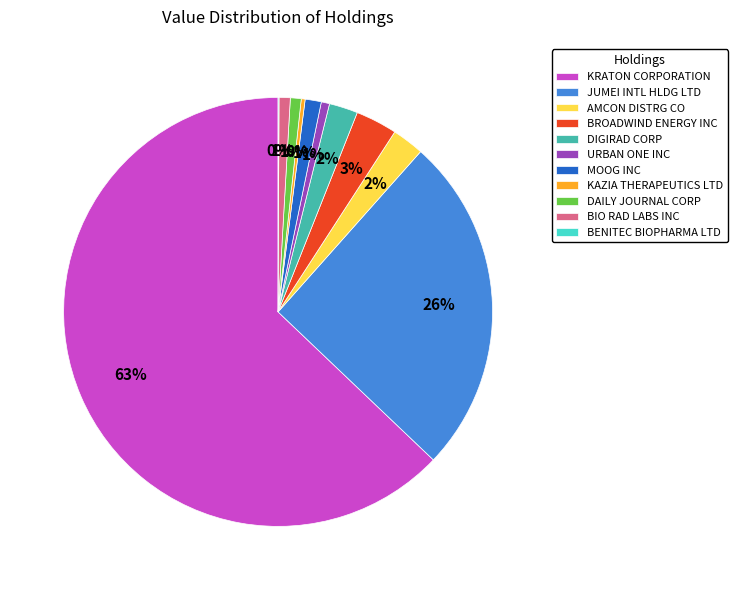

Is there any slice that represents more than half of the pie?

Yes